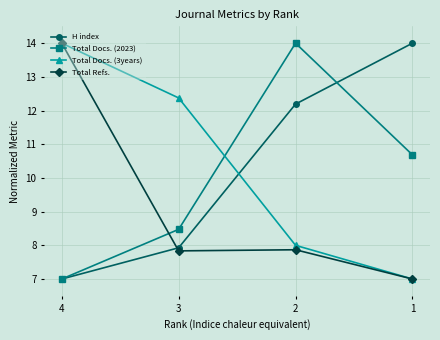

How many data points in H index are above 12?

2